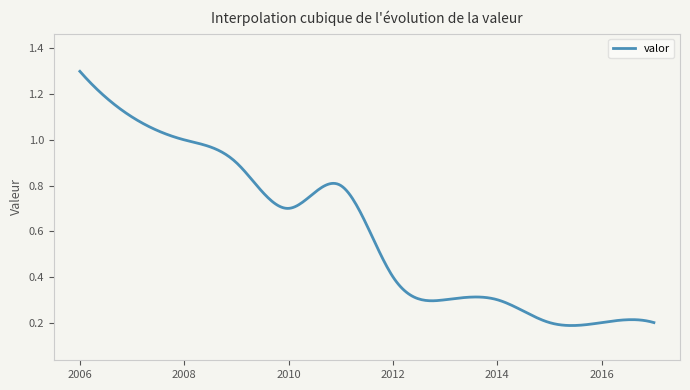

How many points are higher than both their immediate neighbors (excluding endpoints)?

1